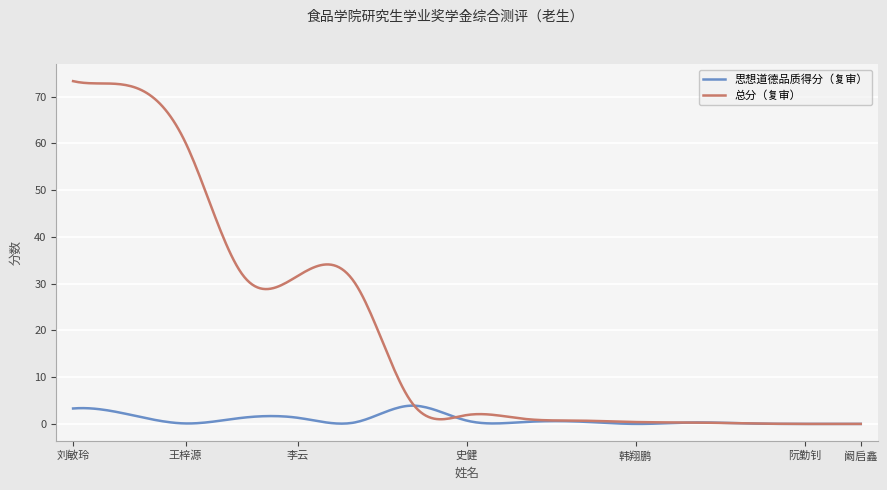

Which series has the largest total across all categories?

总分（复审）